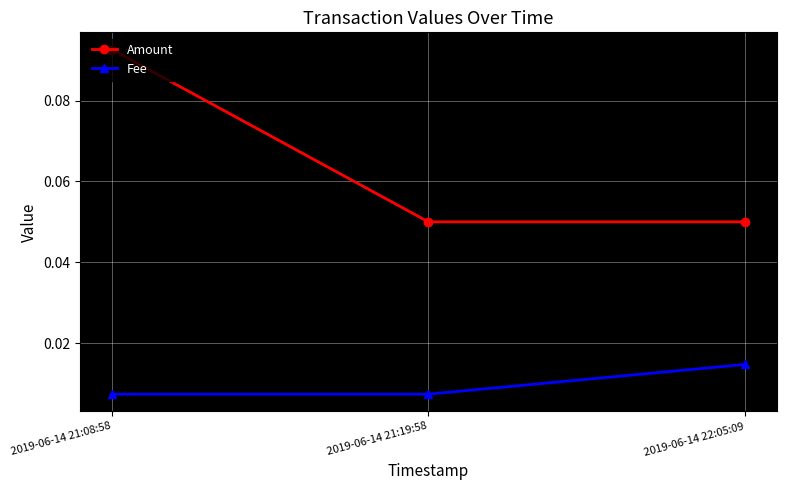

Count the Fee values in the range 0 to 1.

3